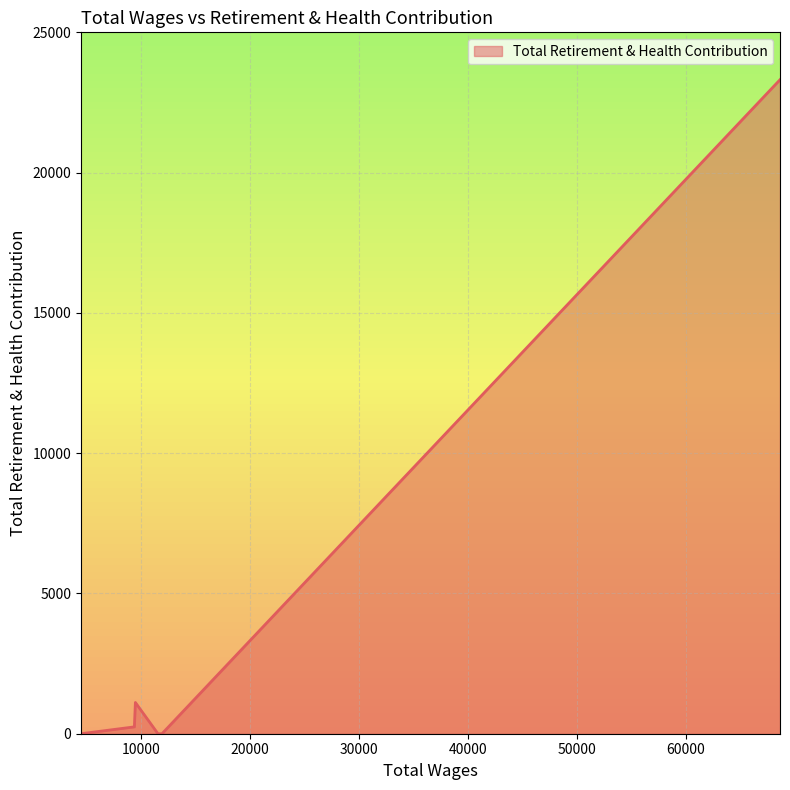

True or false: the data has more than 2 interior local peaks.

False